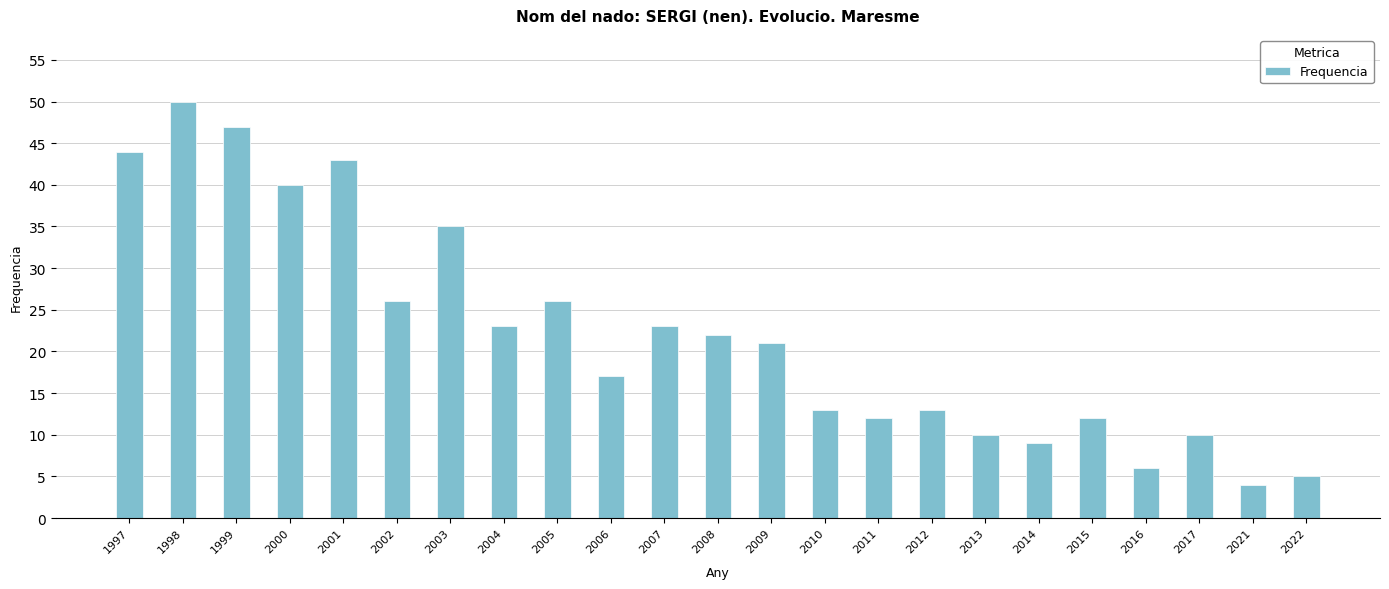

What is the maximum value shown in the chart?

50